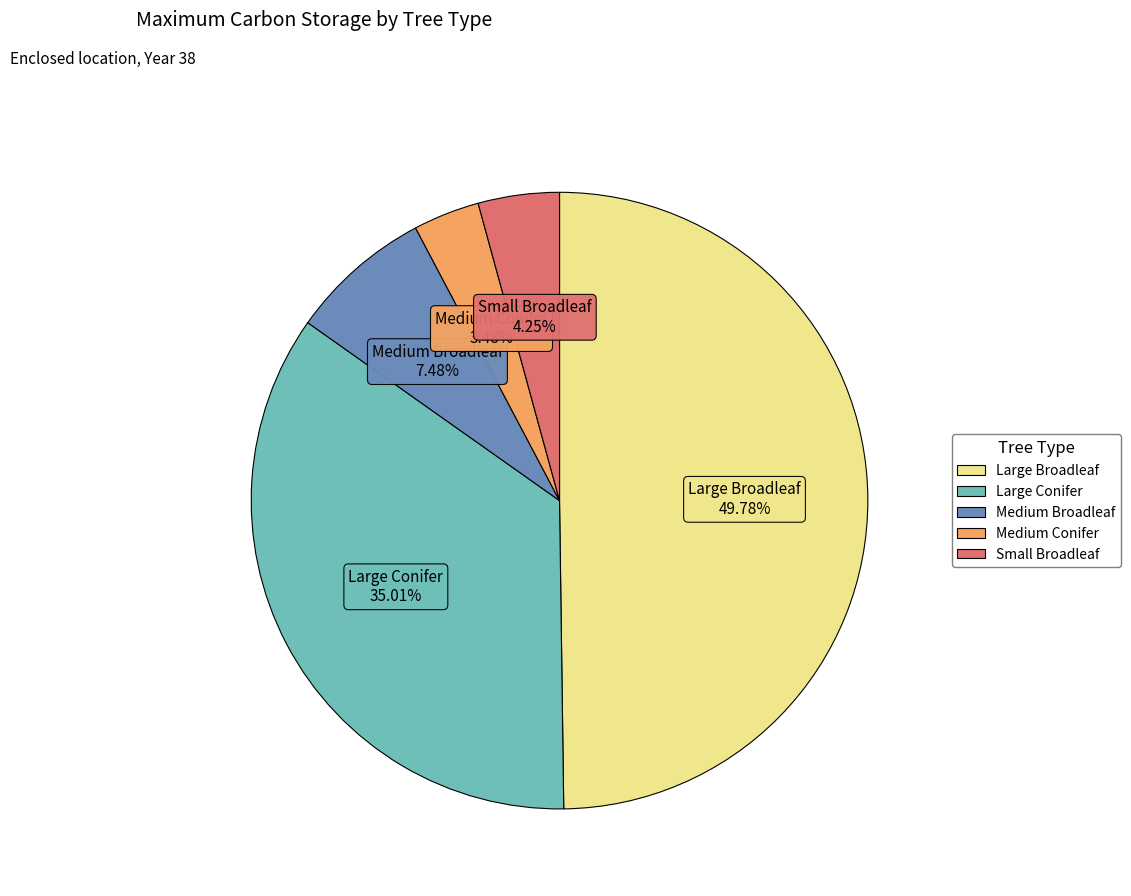

Combined, do Small Broadleaf and Large Broadleaf account for over 50%?

Yes